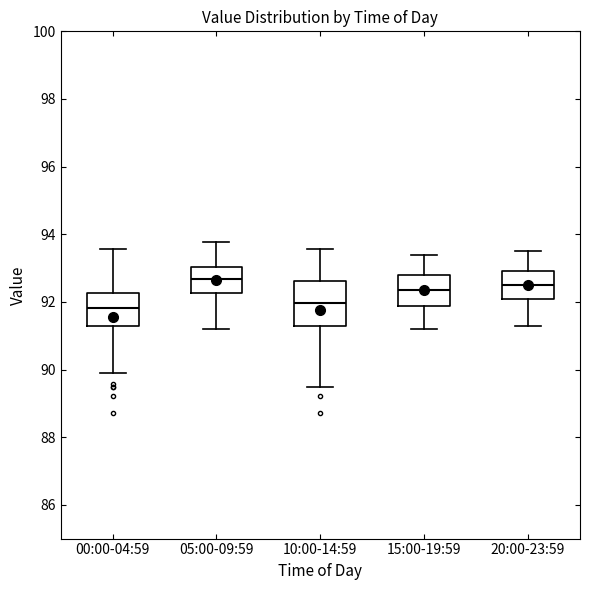

Comparing the boxes themselves (not the whiskers), which one is the tallest?

10:00-14:59